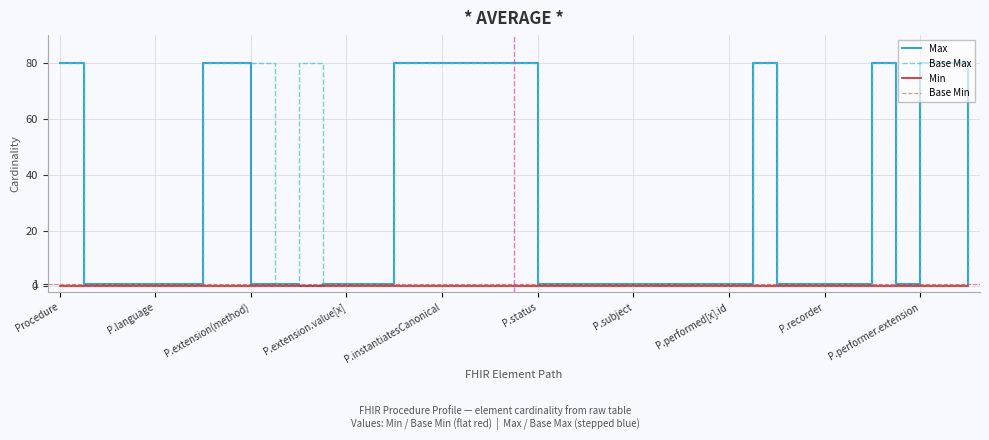

Does the chart display data point markers on the line(s)?

No